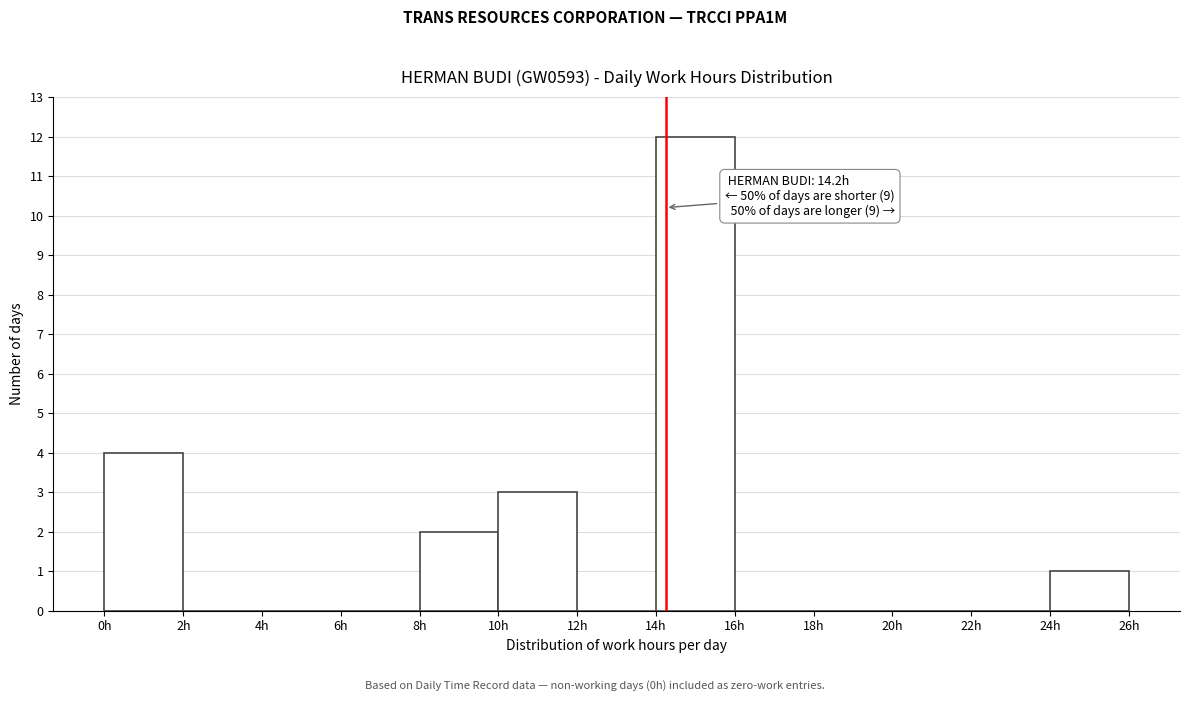

Which range on the x-axis has the tallest bar?

14 to 16